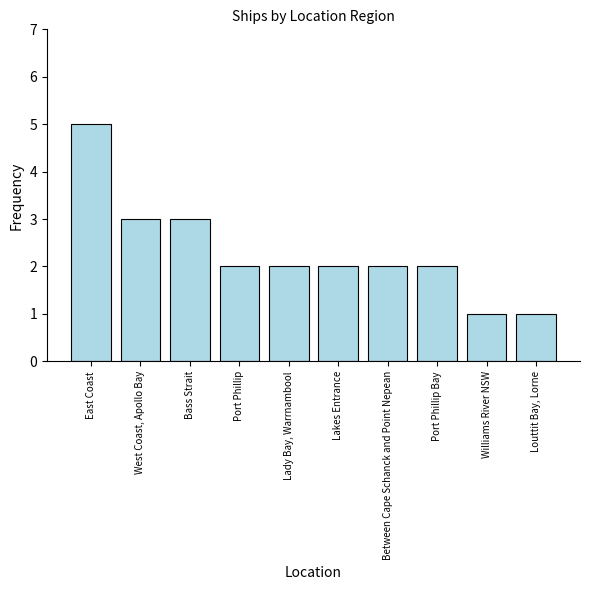

What is the sum of all values?

23